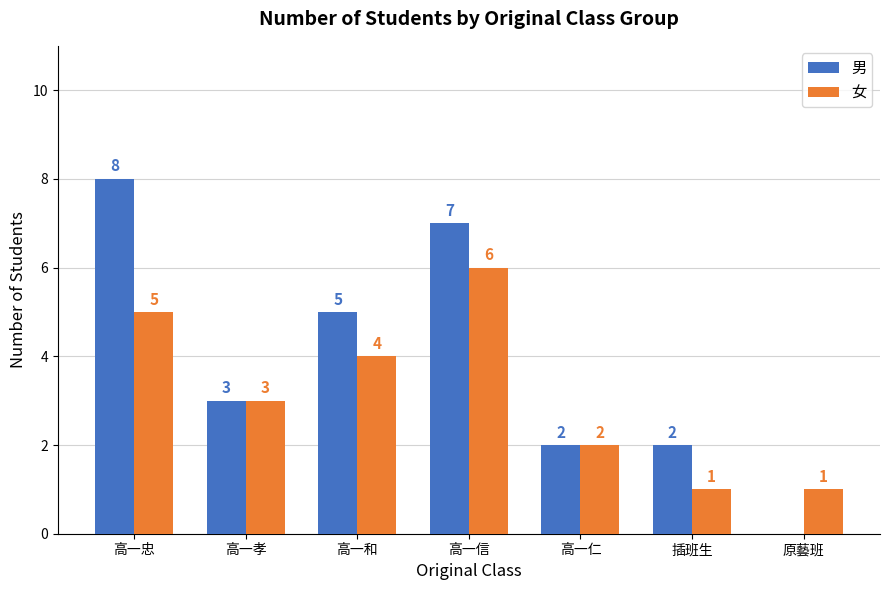

How many 男 values are between 2 and 7?

5